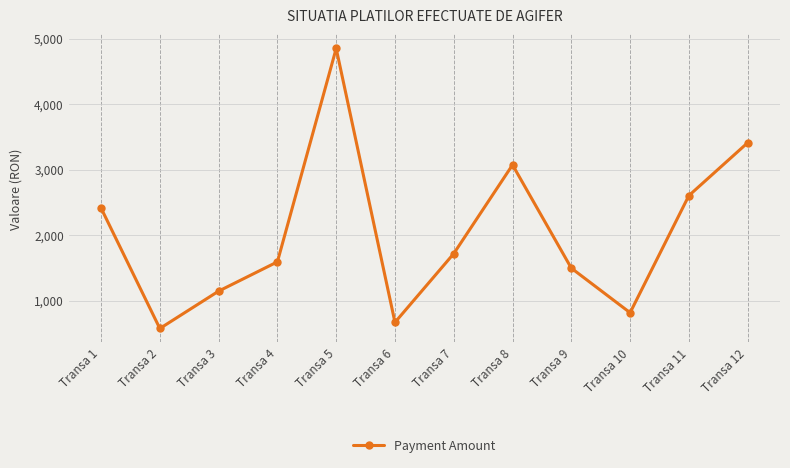

Count the number of categories in the chart.

12